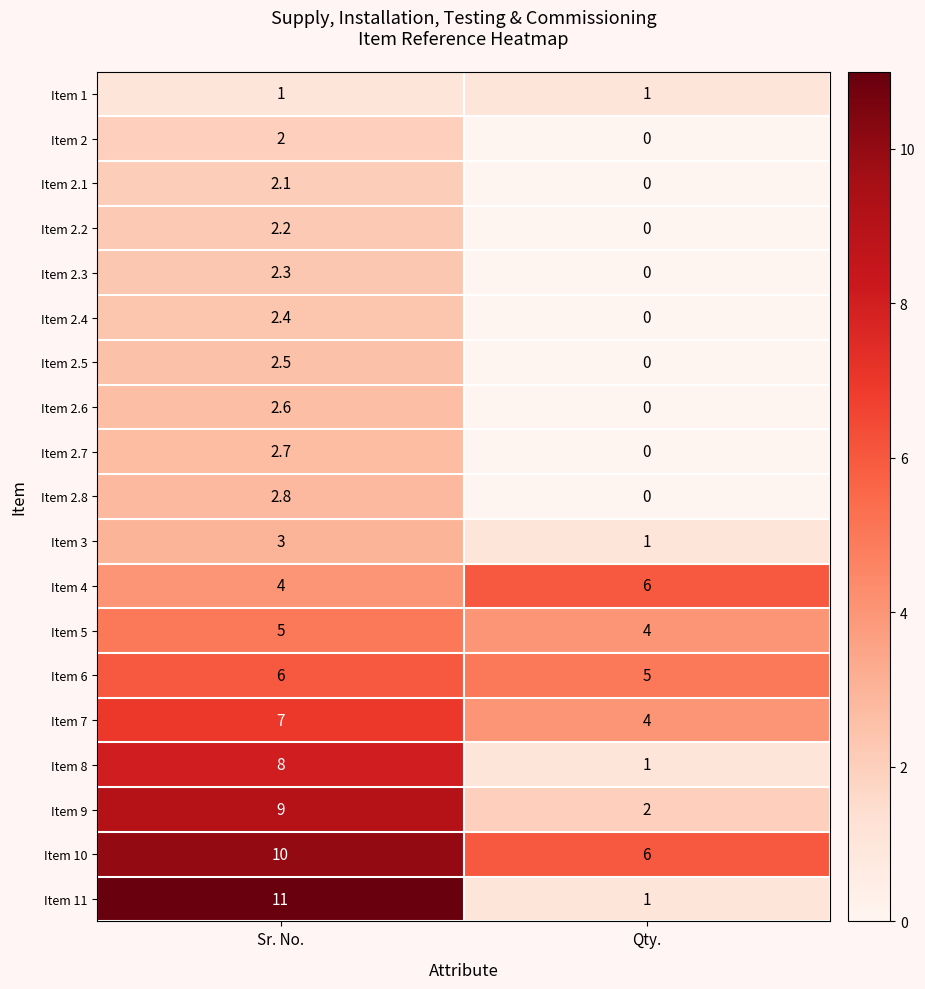

At how many categories does at least one series exceed 7?

1